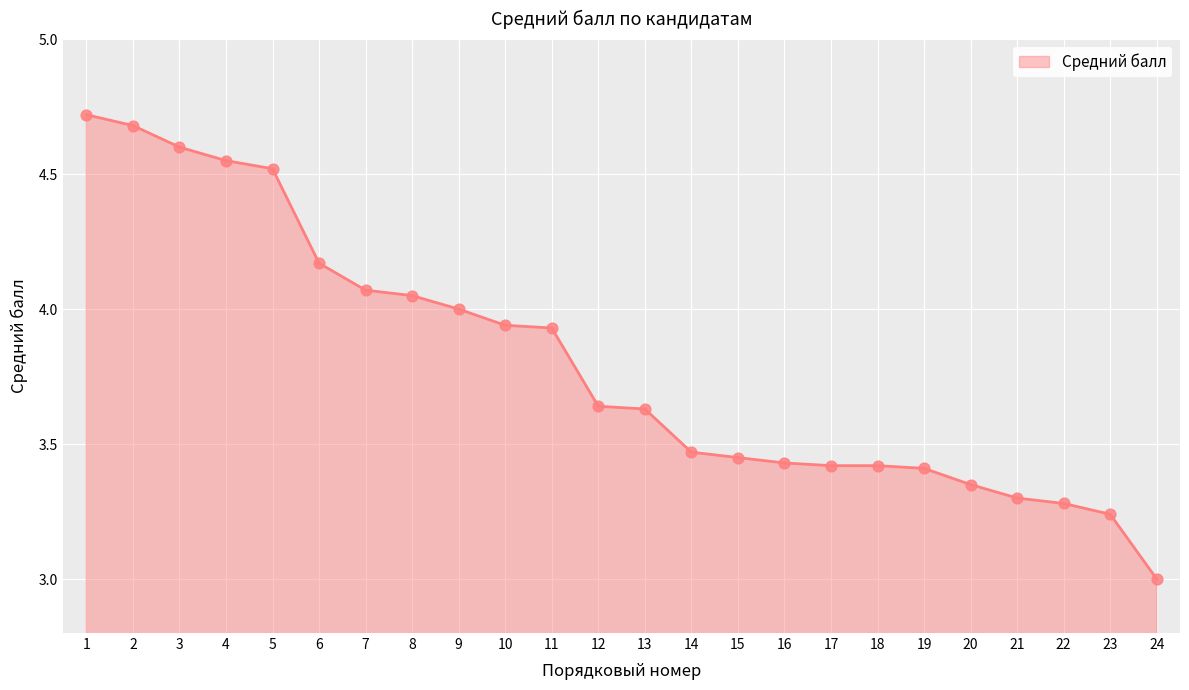

Approximately how many times larger is the value at 4 compared to 17?

1.3